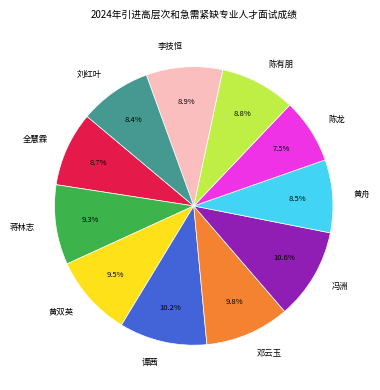

Does 冯洲 represent more than half of the total?

No